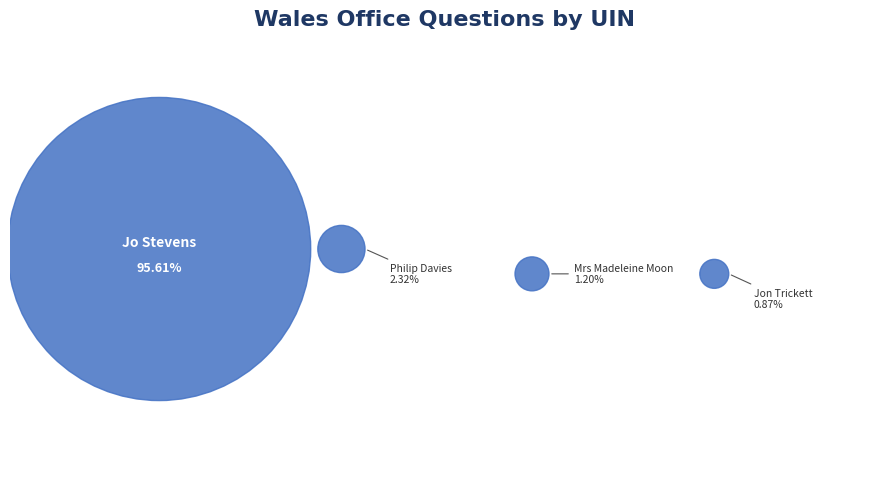

Does any single category account for the majority?

Yes